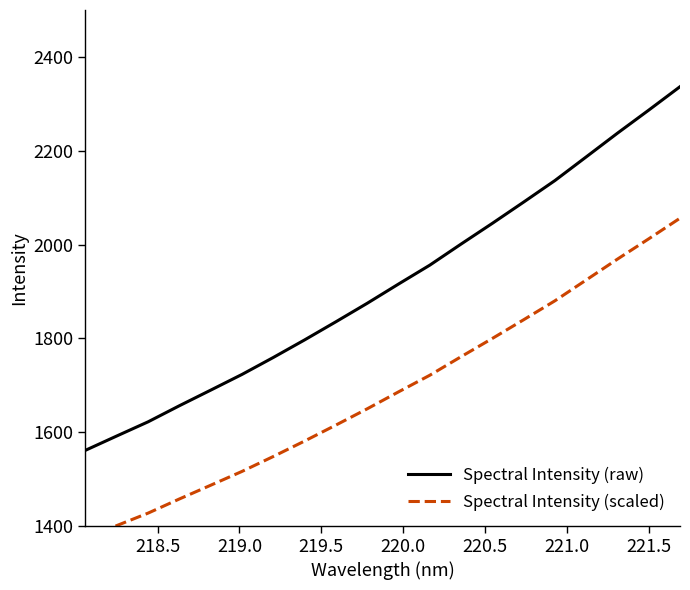

What is the lowest value of the Spectral Intensity (raw) series?

1561.3